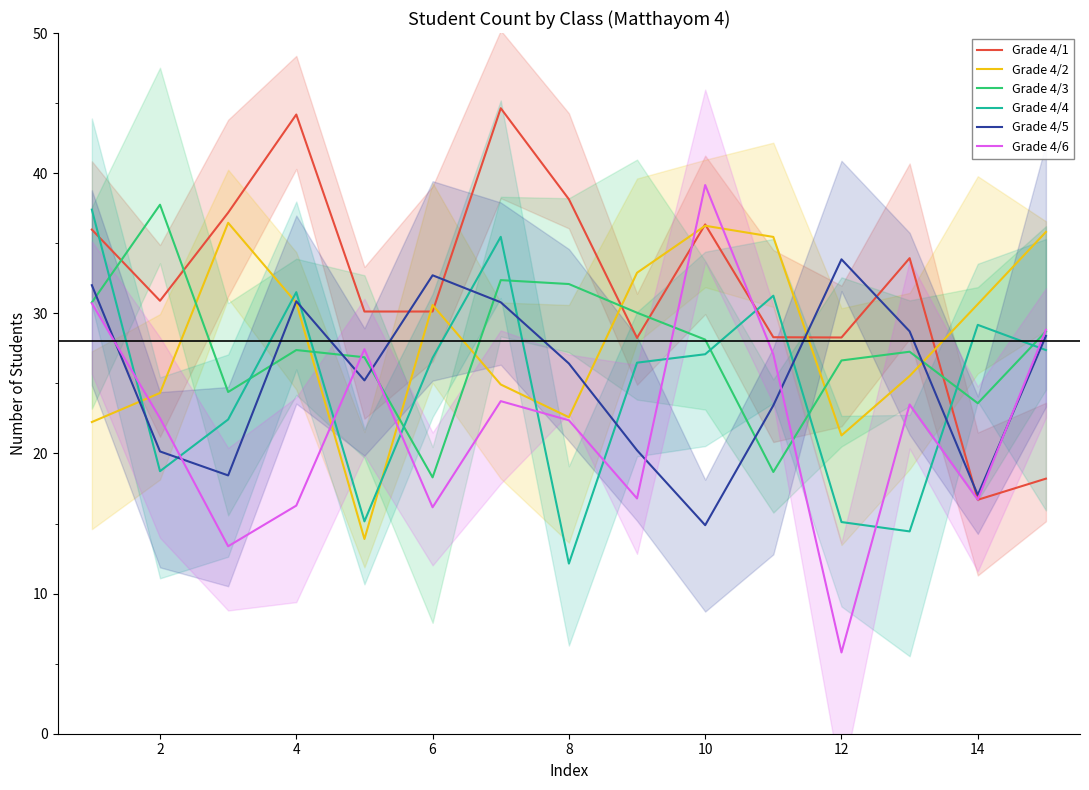

Read the Grade 4/4 value at 8.

12.1